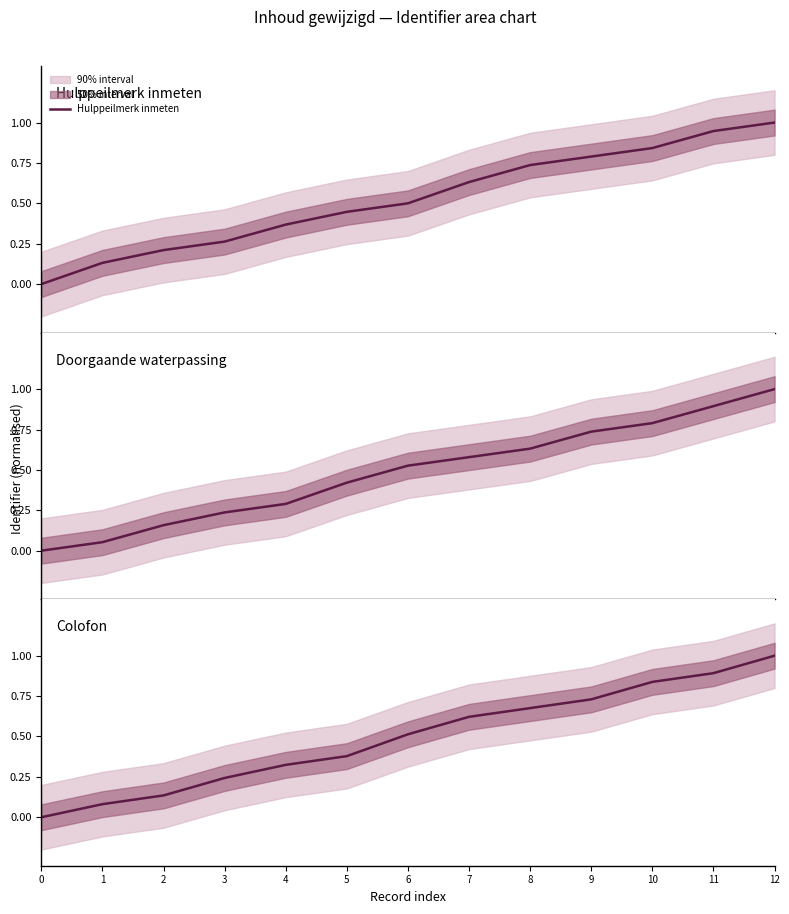

What is the difference between the maximum and minimum values in the Colofon series?

1.0